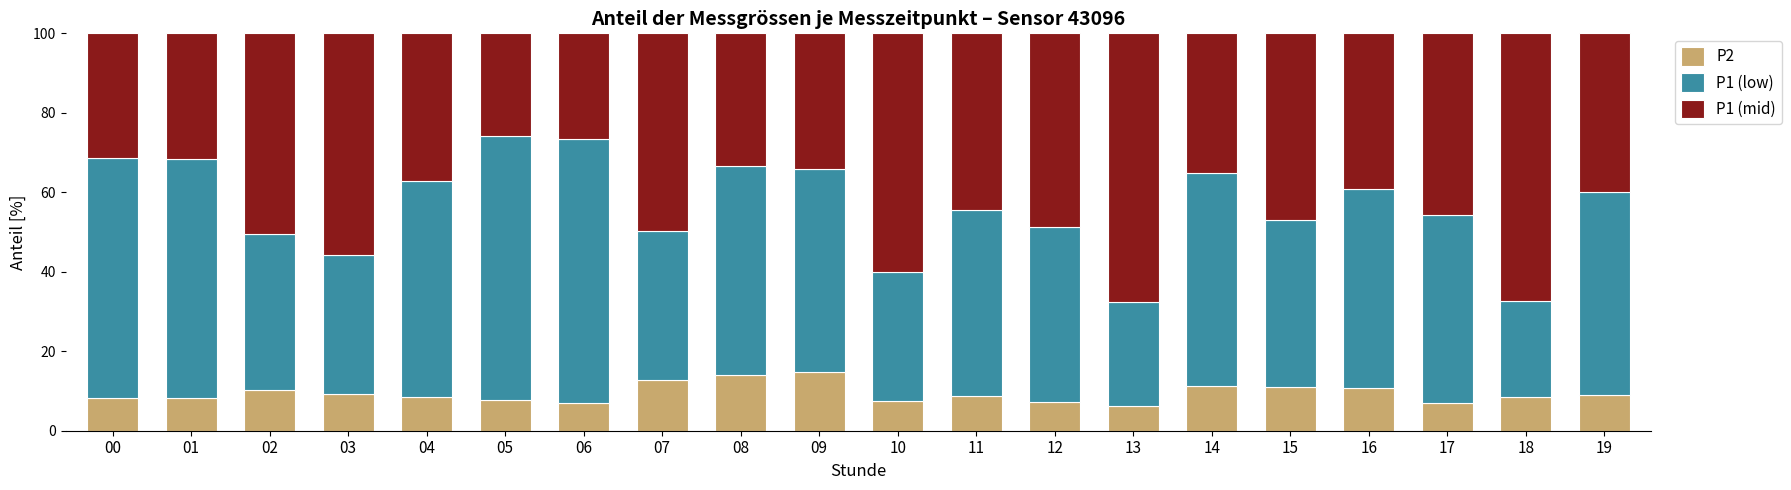

What is the difference between the maximum and minimum values in the P2 series?

8.6